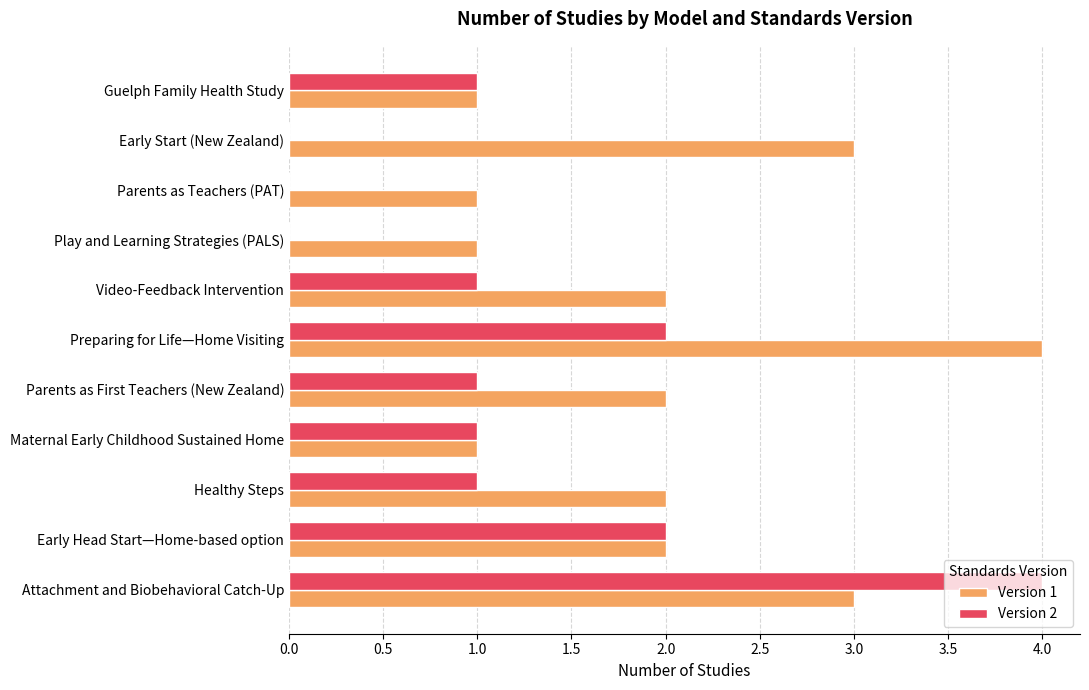

Which series has the largest total across all categories?

Version 1